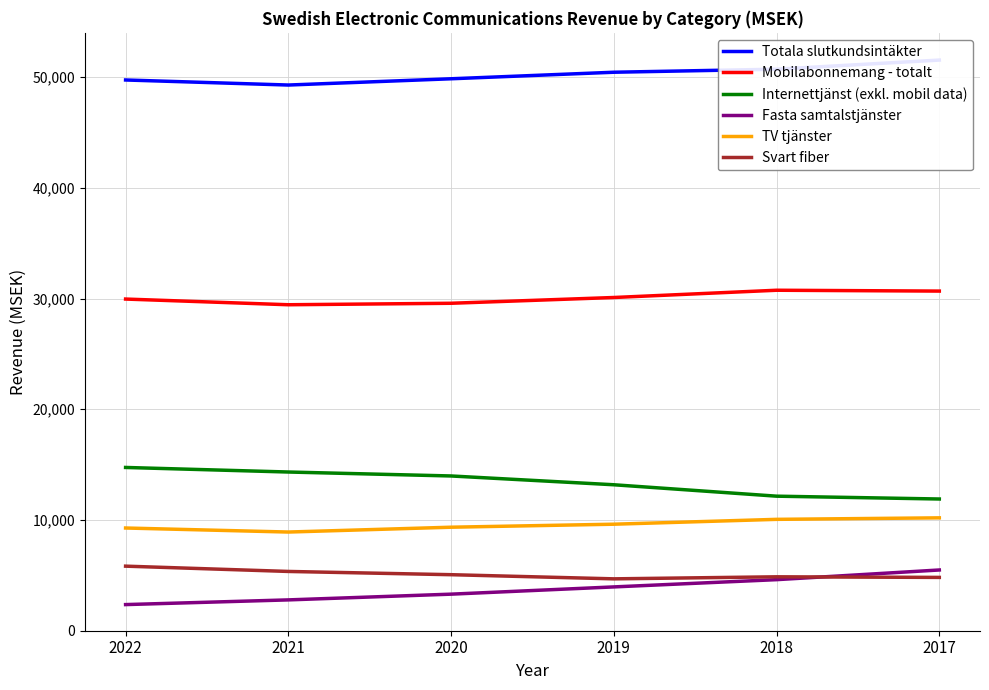

Reading right to left, list all the values displayed in this chart.

Totala slutkundsintäkter: 2017=51535.1	2018=50711.5	2019=50436.8	2020=49846.7	2021=49280.9	2022=49737.4
Mobilabonnemang - totalt: 2017=30672.4	2018=30748.6	2019=30093.2	2020=29572.2	2021=29439.0	2022=29952.8
Internettjänst (exkl. mobil data): 2017=11895.6	2018=12151.1	2019=13181.8	2020=13975.9	2021=14332.6	2022=14744.5
Fasta samtalstjänster: 2017=5485.3	2018=4611.8	2019=3956.8	2020=3302.2	2021=2784.3	2022=2360.1
TV tjänster: 2017=10194.0	2018=10058.2	2019=9619.9	2020=9348.0	2021=8912.1	2022=9276.1
Svart fiber: 2017=4814.6	2018=4869.1	2019=4685.0	2020=5059.8	2021=5353.3	2022=5831.4